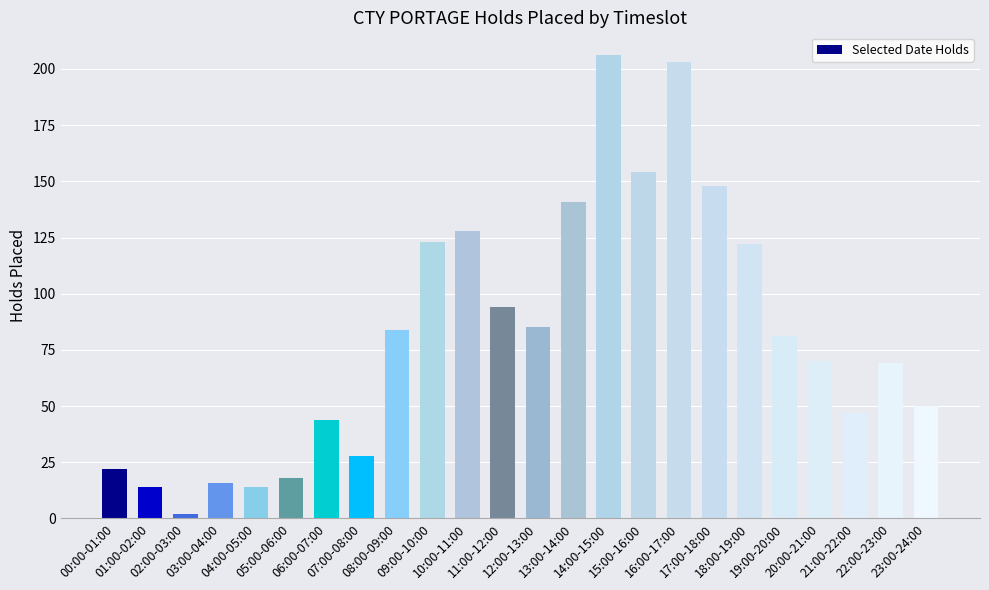

What is the average value?

82